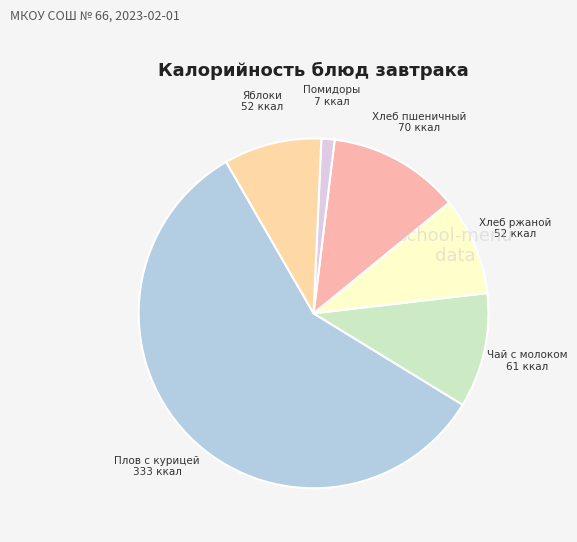

How many segments does this pie chart have?

6